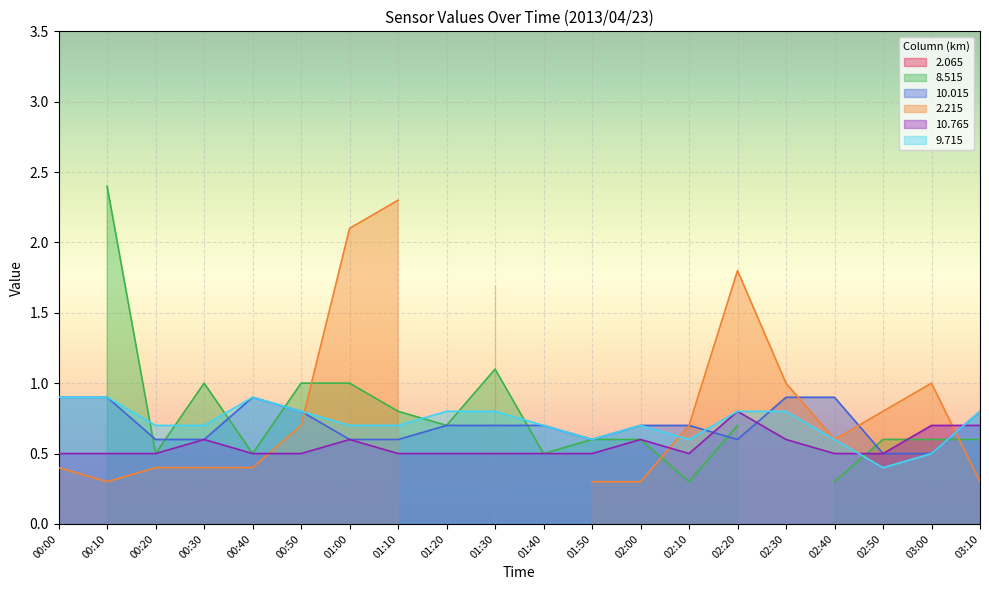

True or false: 10.015 has a value of 0.8 at 03:10.

True